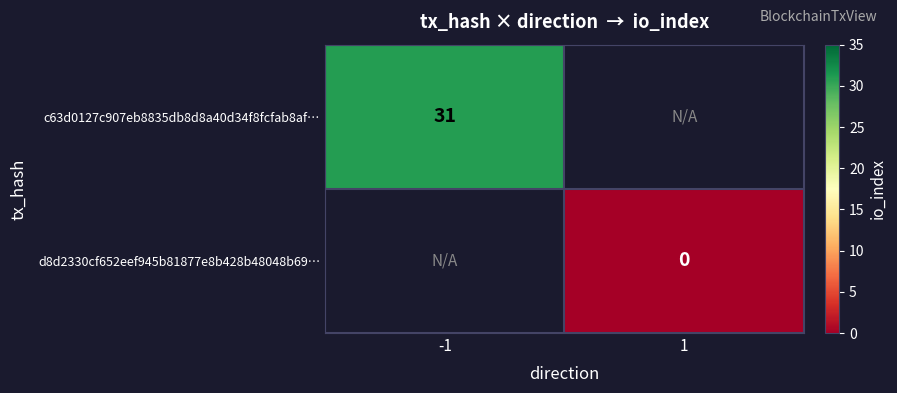

Is it true that c63d0127c907eb8835db8d8a40d34f8fcfab8af… equals 31 at -1?

True